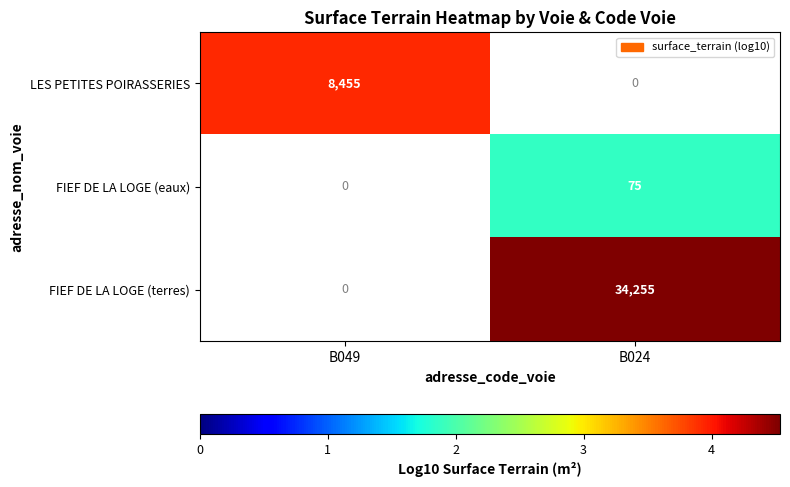

How many data points does each series have?

2